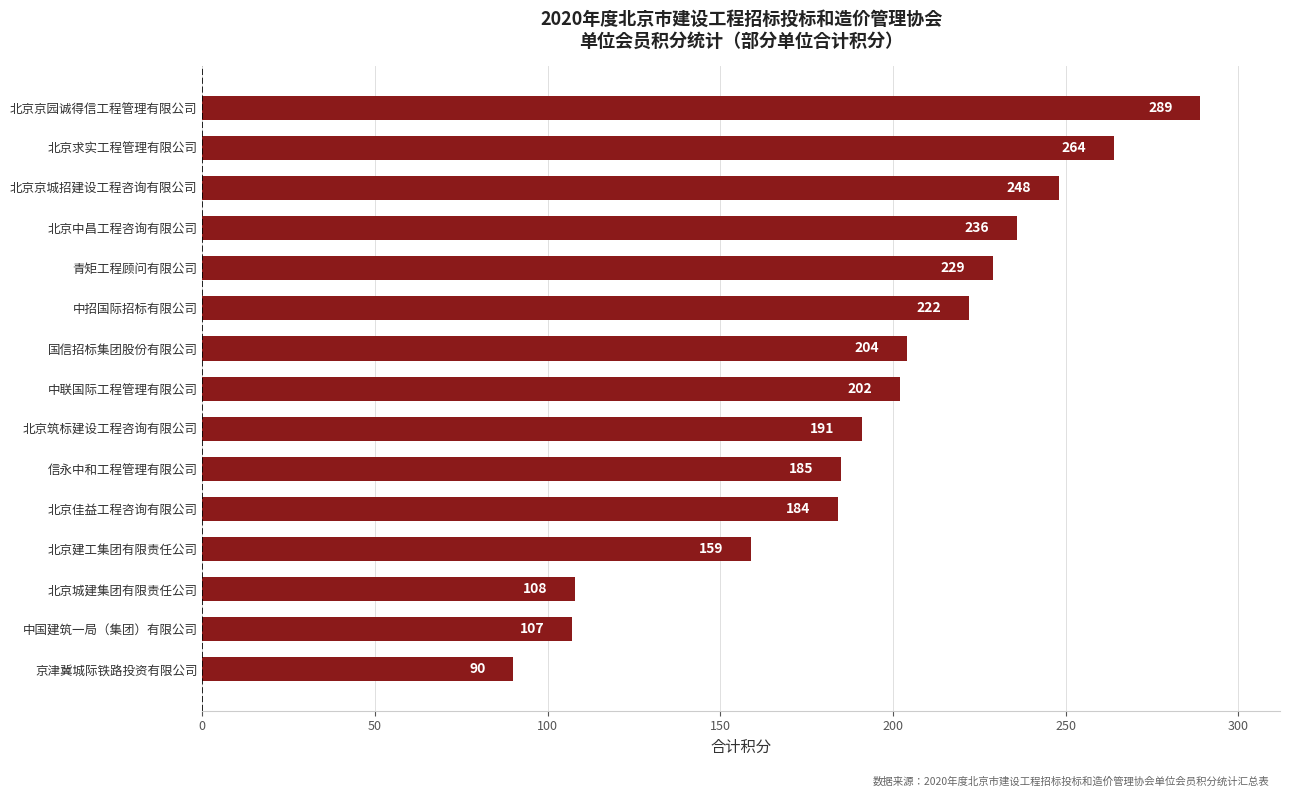

What is the maximum value shown in the chart?

289